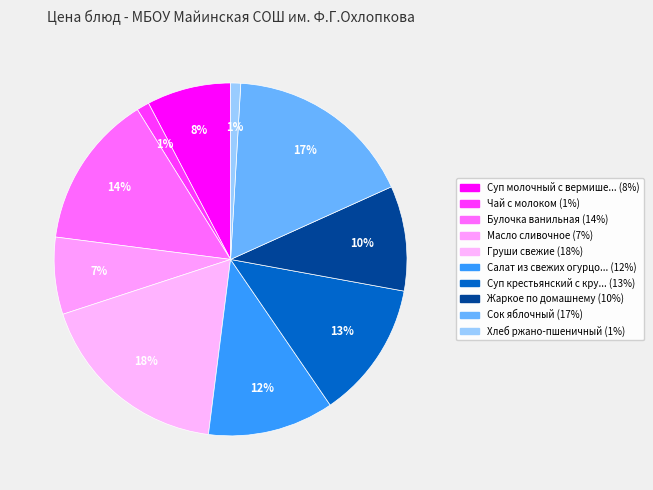

How many segments does this pie chart have?

10